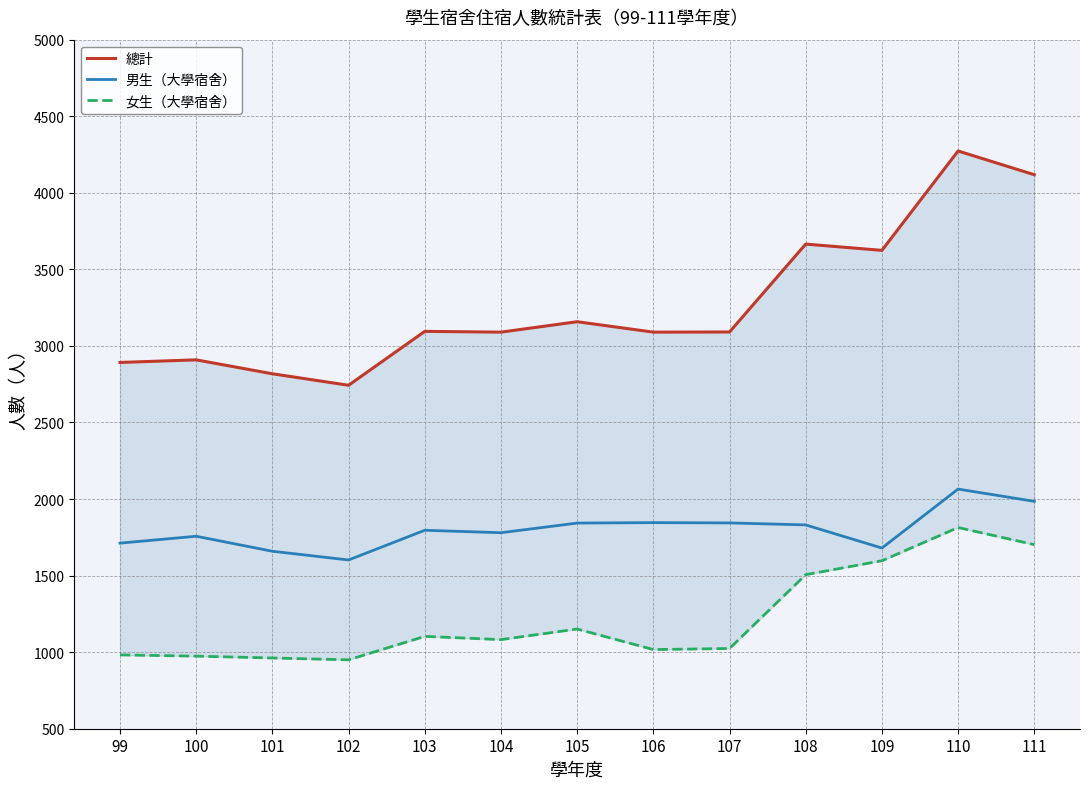

Which category has the highest value in the 男生（大學宿舍） series?

110